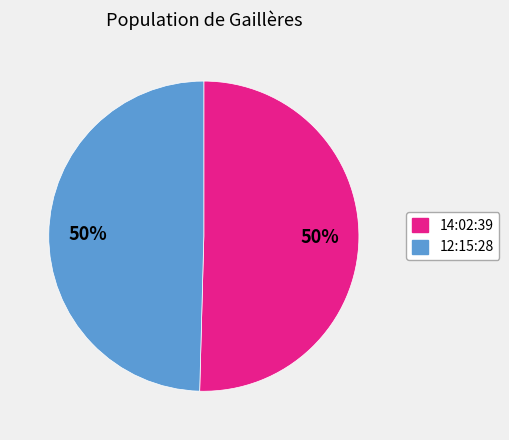

The 14:02:39 slice represents 50% of the pie. True or false?

True